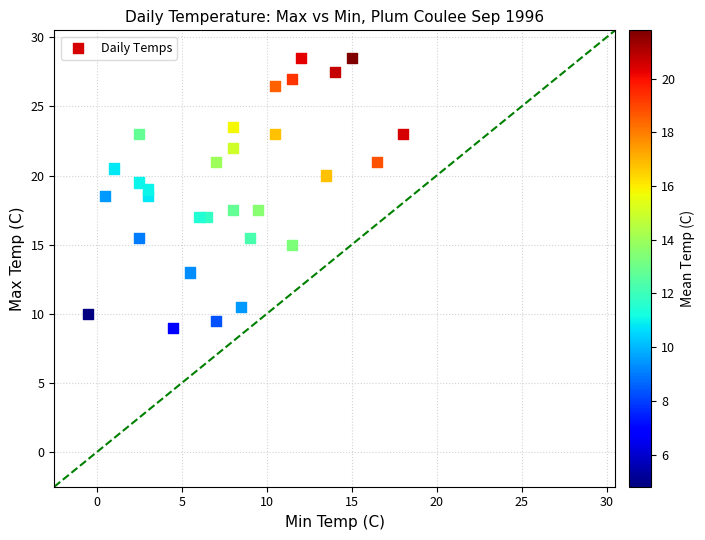

What is the range of Y values (max minus min)?

19.5